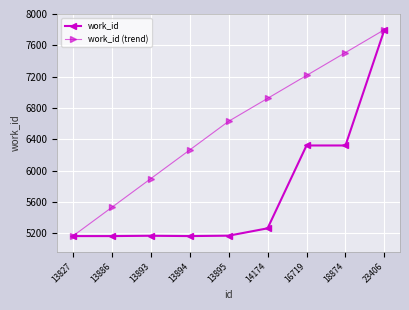

Where is work_id (trend) nearest to the value 6482?

13895